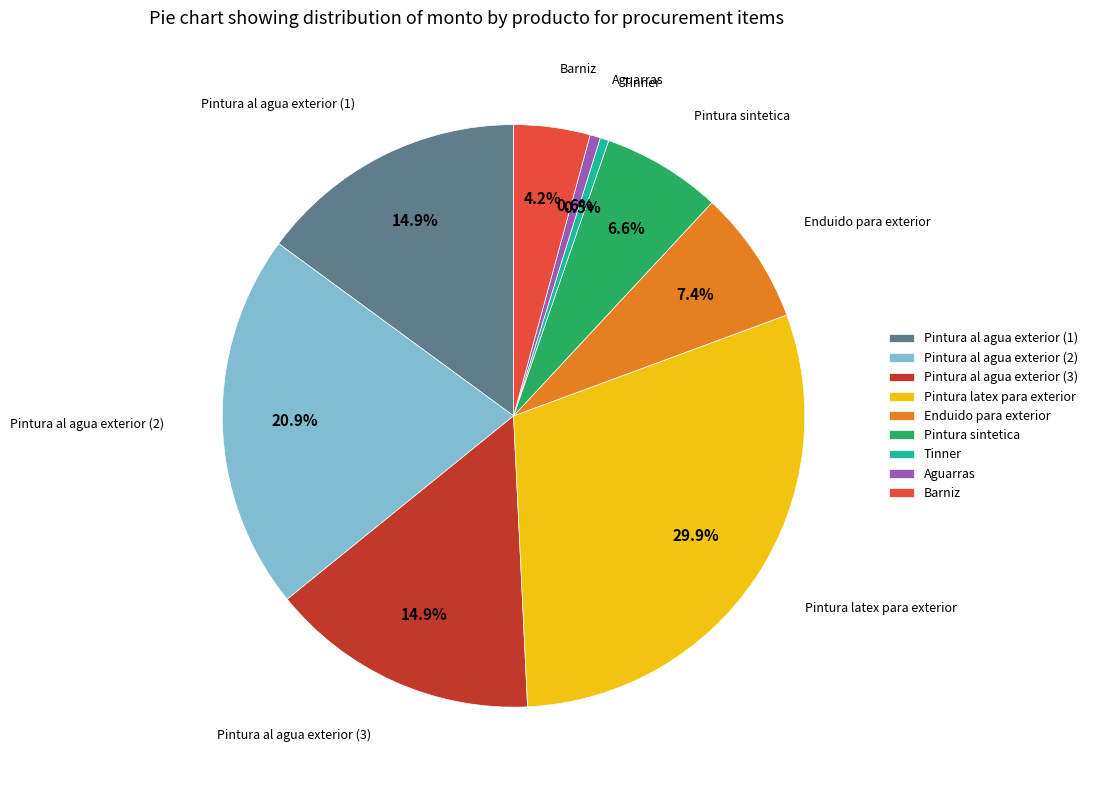

Is there a majority slice in this chart?

No